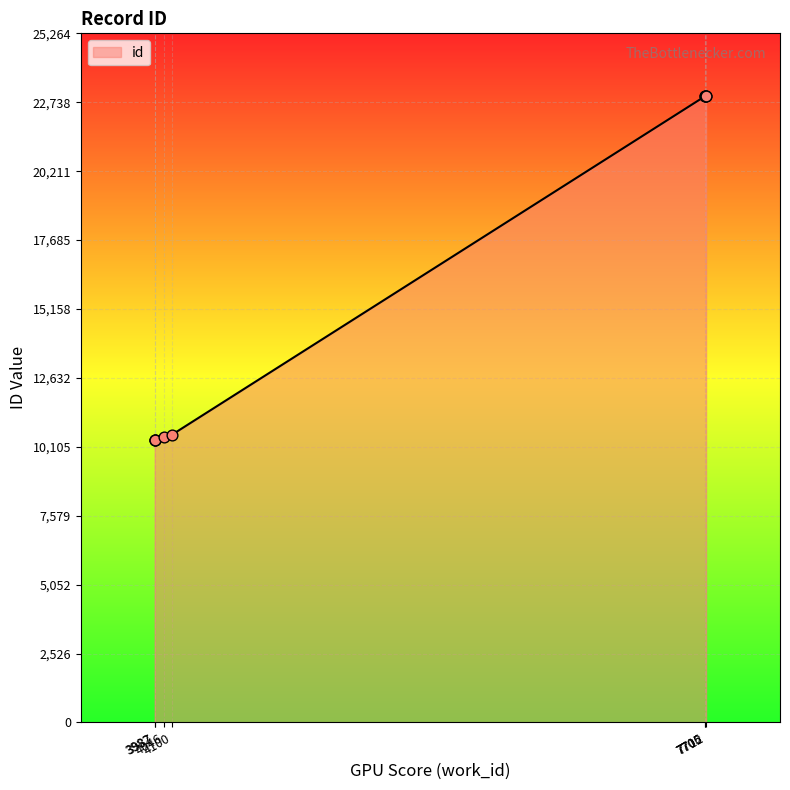

Between 7712 and 3982, which is larger?

7712